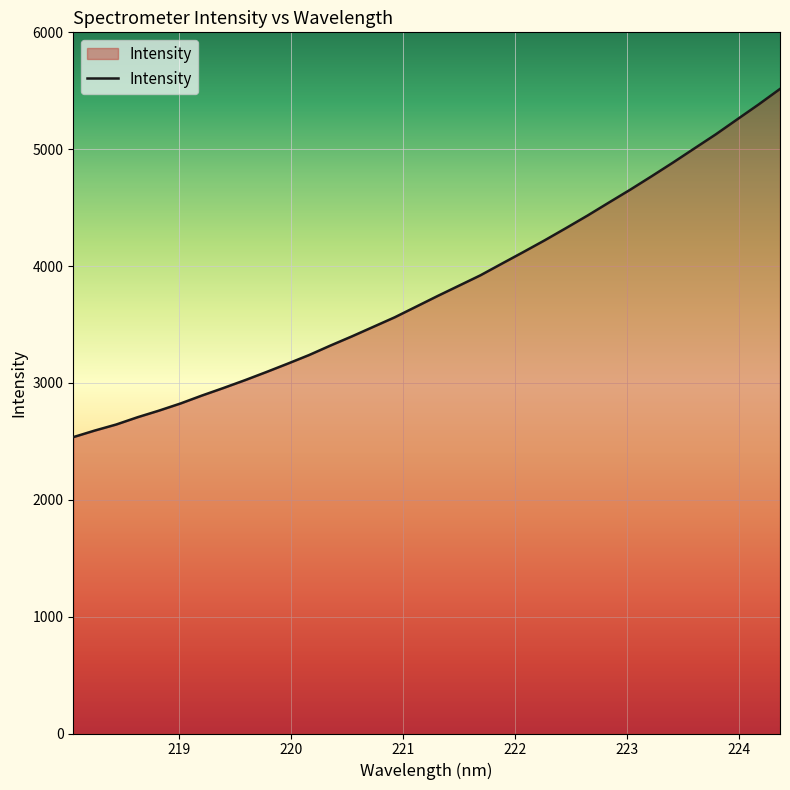

What is the difference between the maximum and minimum values?

2979.4